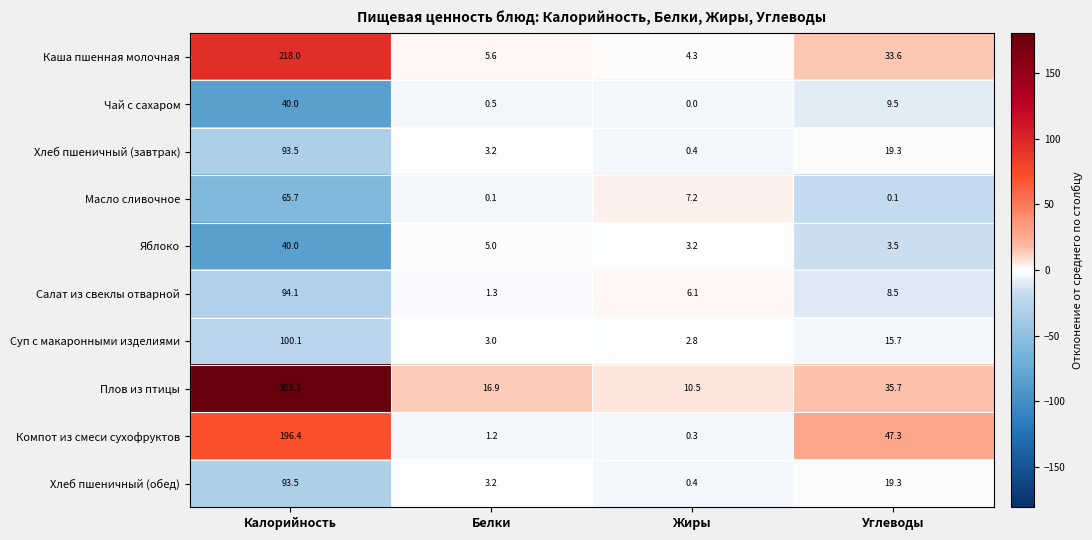

True or false: Хлеб пшеничный (завтрак) has a value of 3.2 at Белки.

True